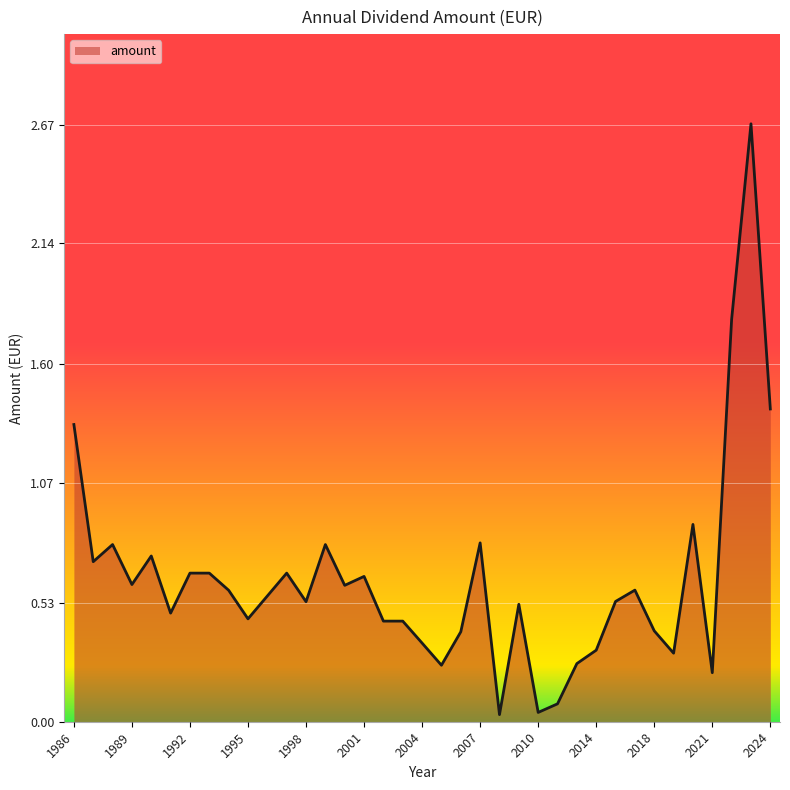

What is the difference between the maximum and minimum values?

2.6